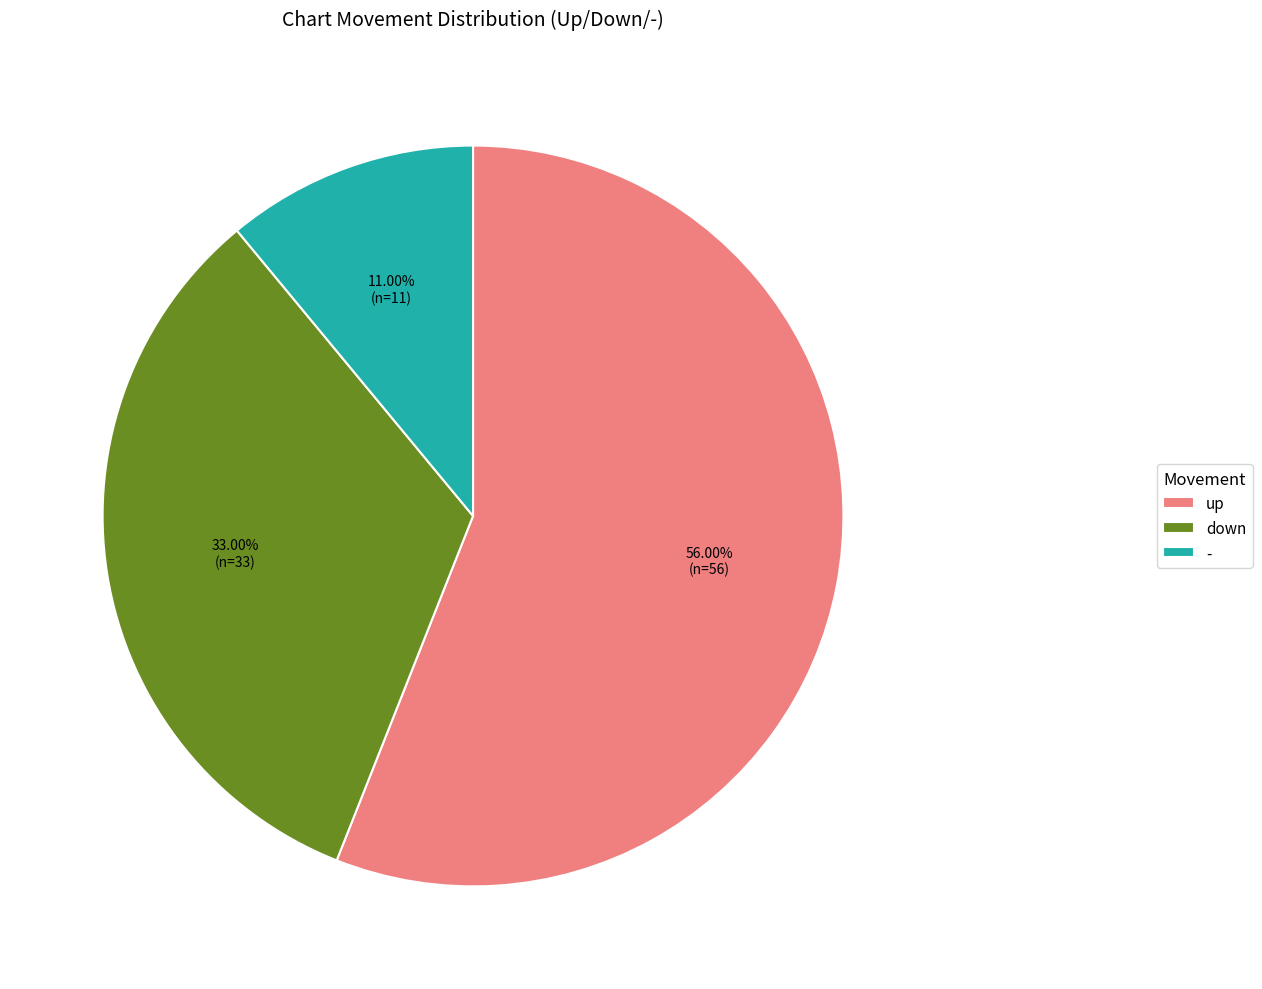

How much of the chart is everything except -?

89.0%